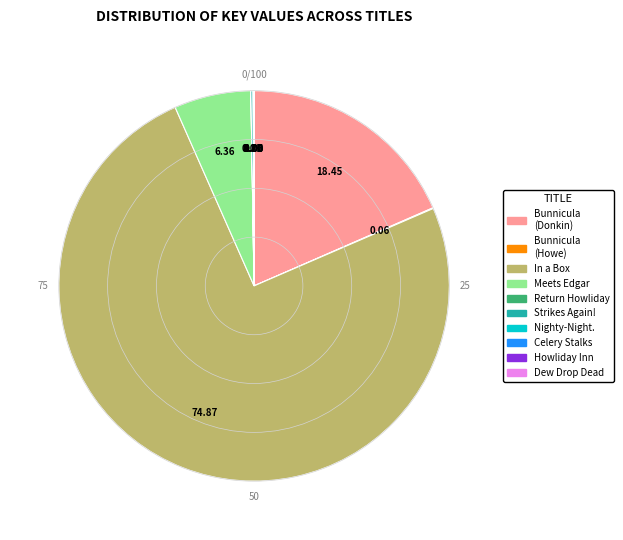

Is there a majority slice in this chart?

Yes